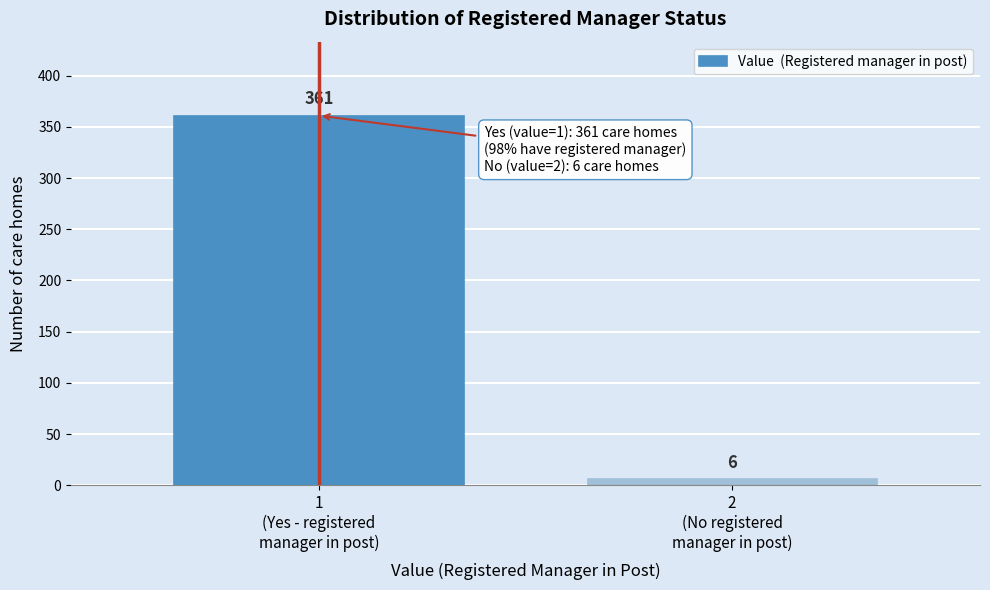

Reading left to right, what are all the values shown in this chart?

361	6